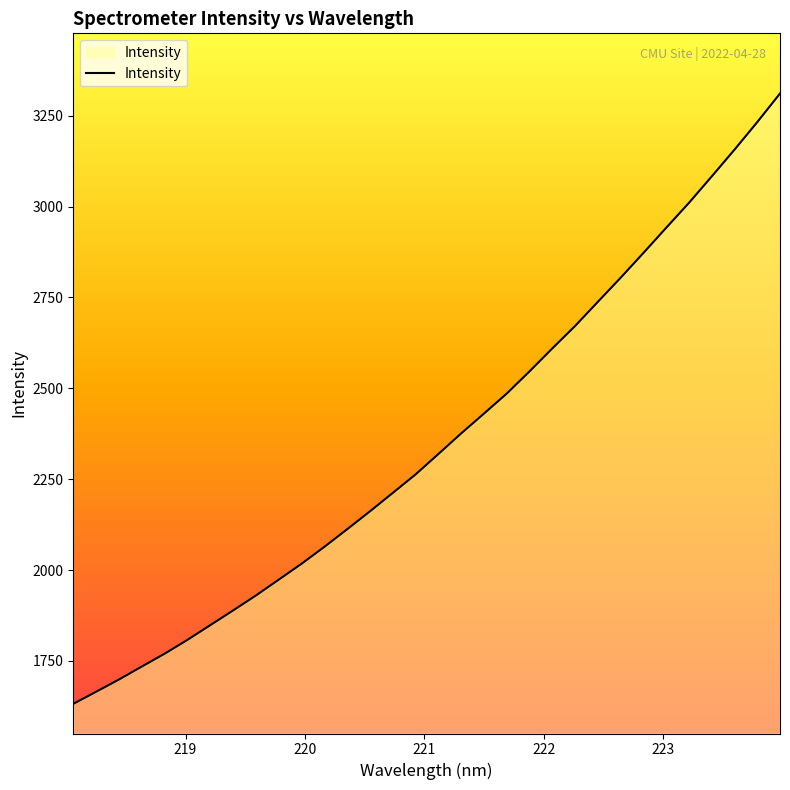

What is the minimum value shown in the chart?

1631.8